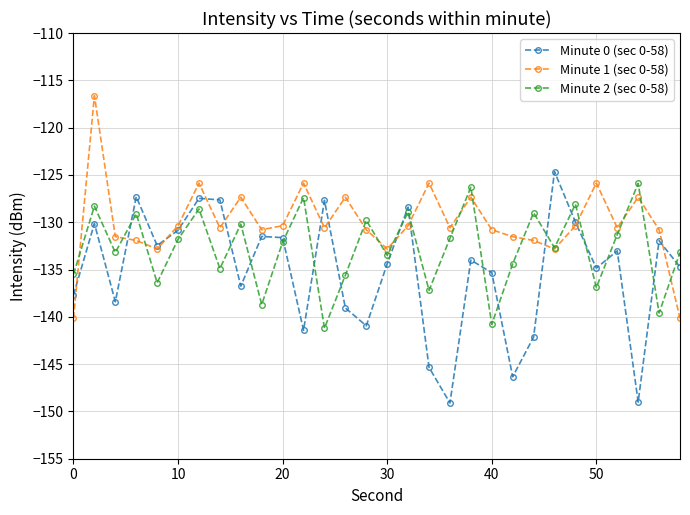

In Minute 2 (sec 0-58), how many points are higher than both neighbors (excluding endpoints)?

11